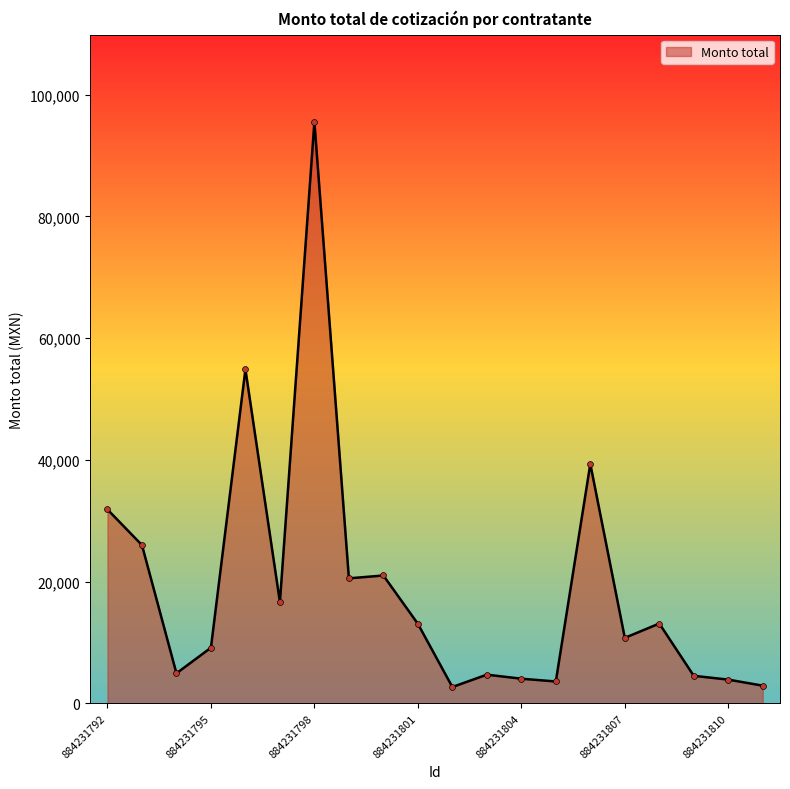

What is the difference between the maximum and minimum values?

92846.4